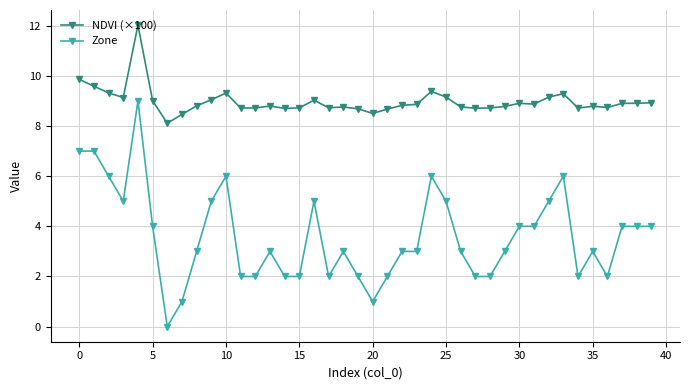

Which series has the largest range (max minus min)?

Zone